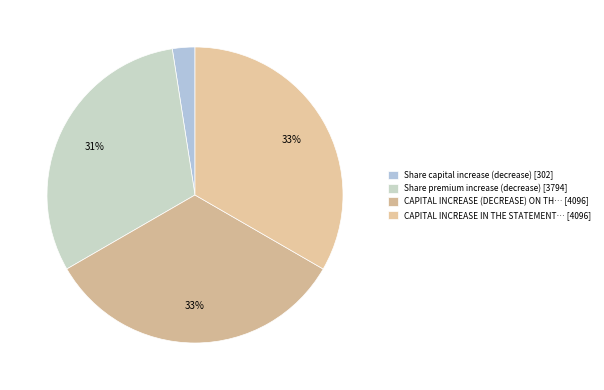

How many segments does this pie chart have?

4